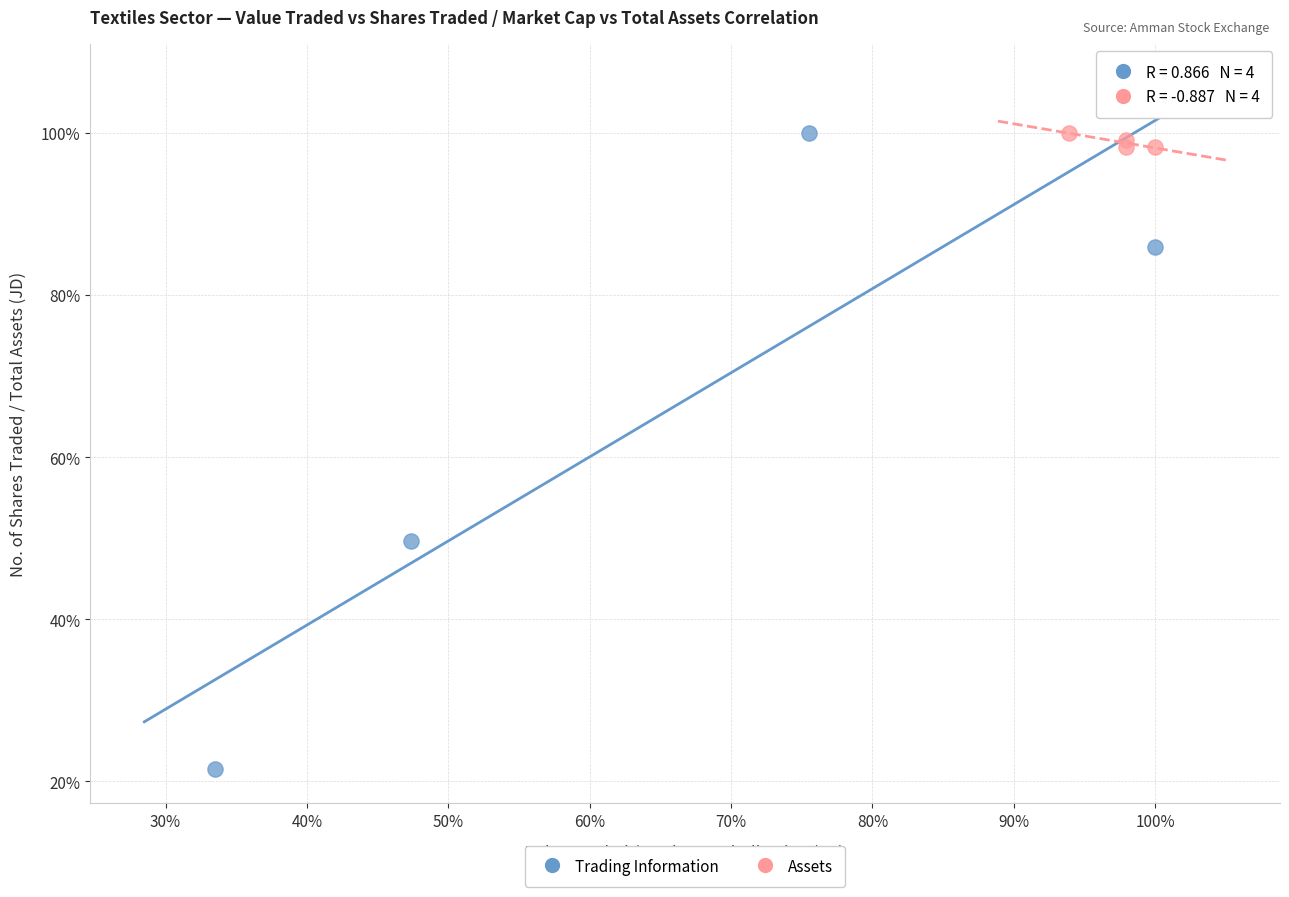

What are all the series names shown in the legend?

Trading Information, Assets